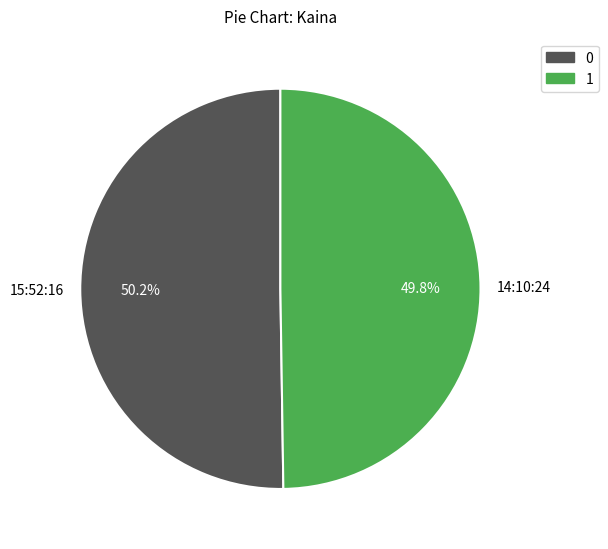

Is the sum of 14:10:24 and 15:52:16 greater than half?

Yes